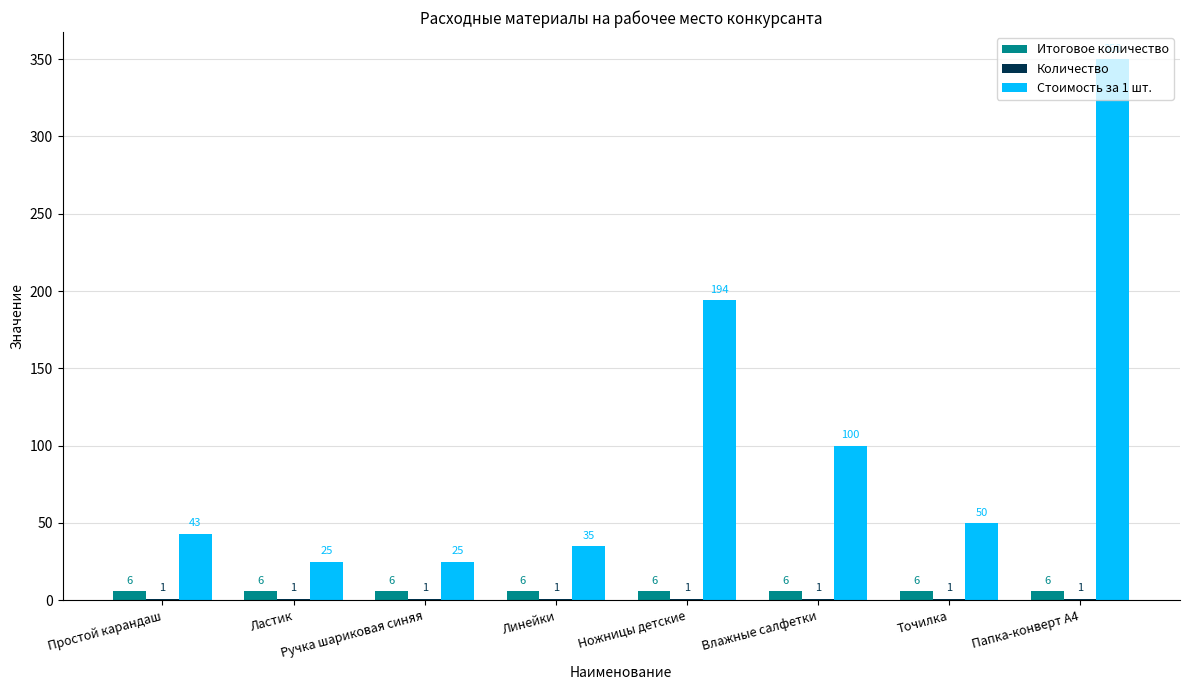

Where does the Стоимость за 1 шт. series first go above 50?

Ножницы детские